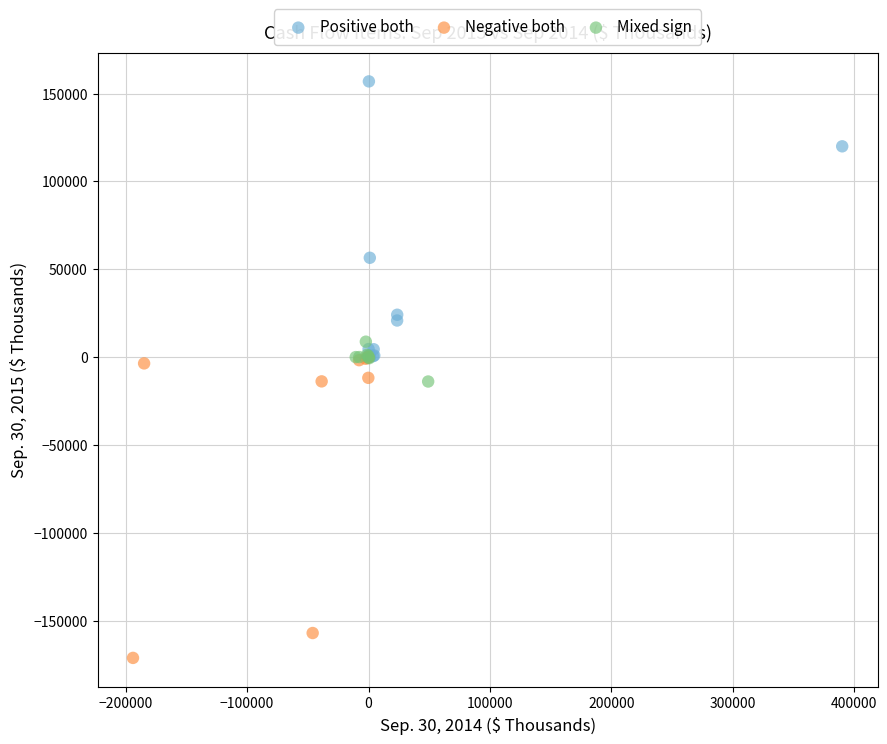

What are all the series names shown in the legend?

Positive both, Negative both, Mixed sign